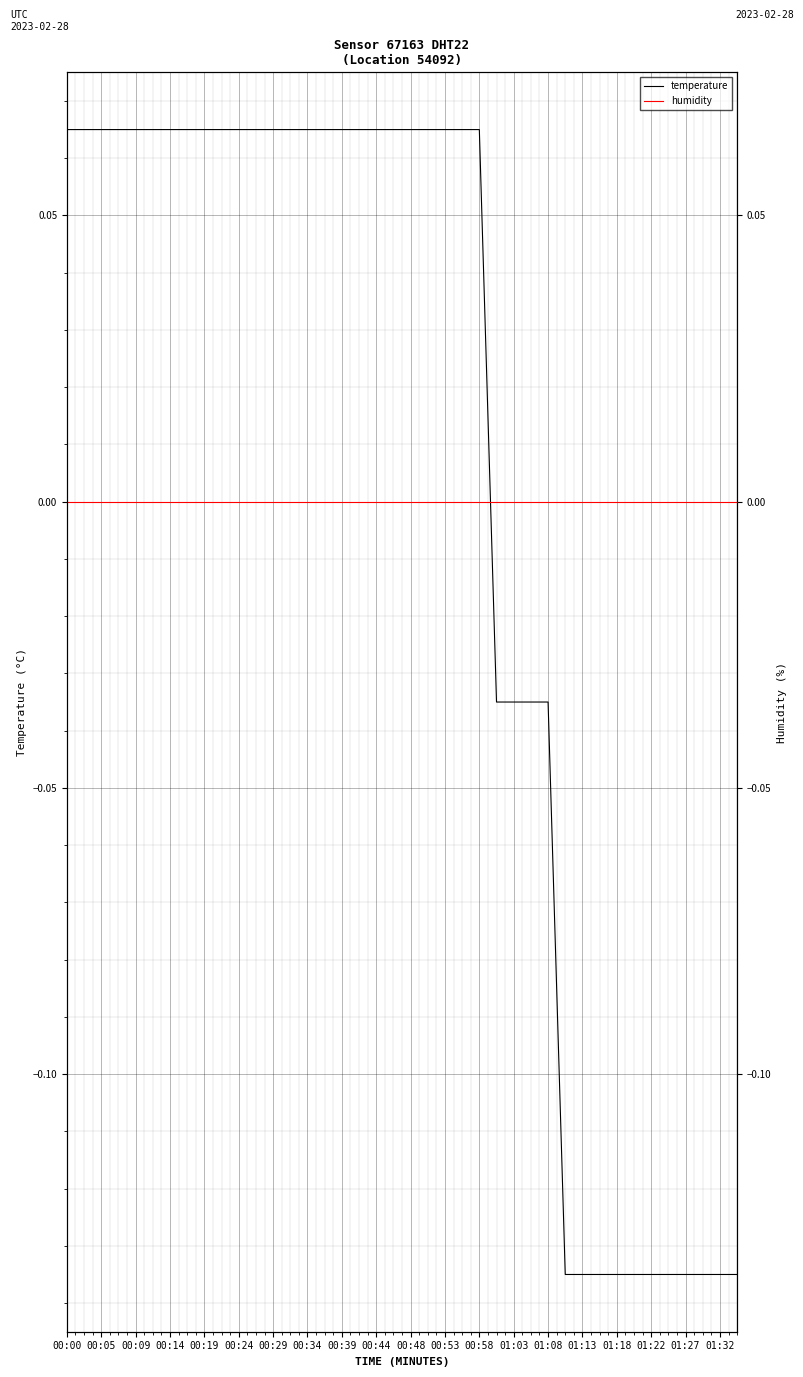

Reading left to right, list all the values displayed in this chart.

temperature: 0.1	0.1	0.1	0.1	0.1	0.1	0.1	0.1	0.1	0.1	0.1	0.1	0.1	0.1	0.1	0.1	0.1	0.1	0.1	0.1	0.1	0.1	0.1	0.1	0.1	-0.0	-0.0	-0.0	-0.0	-0.1	-0.1	-0.1	-0.1	-0.1	-0.1	-0.1	-0.1	-0.1	-0.1	-0.1
humidity: 0.0	0.0	0.0	0.0	0.0	0.0	0.0	0.0	0.0	0.0	0.0	0.0	0.0	0.0	0.0	0.0	0.0	0.0	0.0	0.0	0.0	0.0	0.0	0.0	0.0	0.0	0.0	0.0	0.0	0.0	0.0	0.0	0.0	0.0	0.0	0.0	0.0	0.0	0.0	0.0